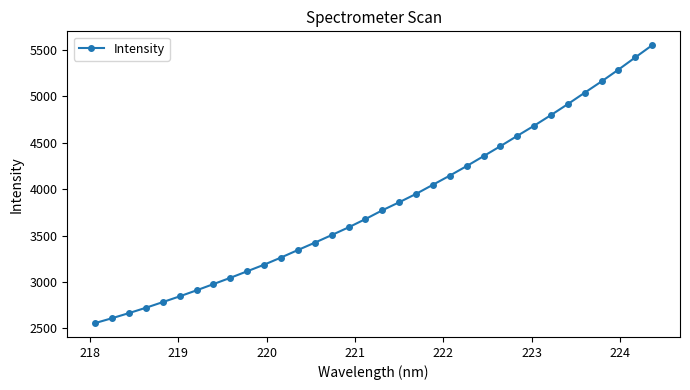

What is the minimum value shown in the chart?

2557.3